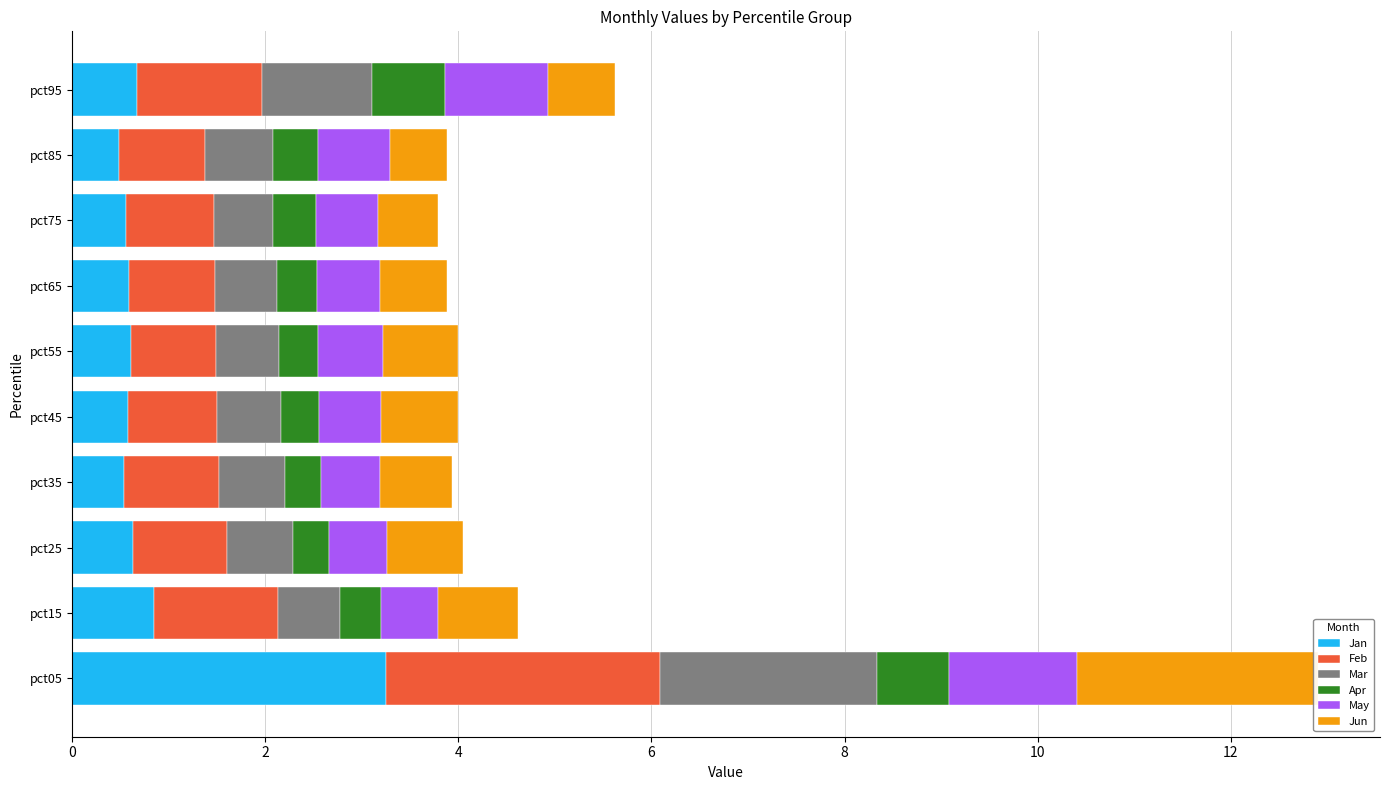

How many groups of bars are there?

10